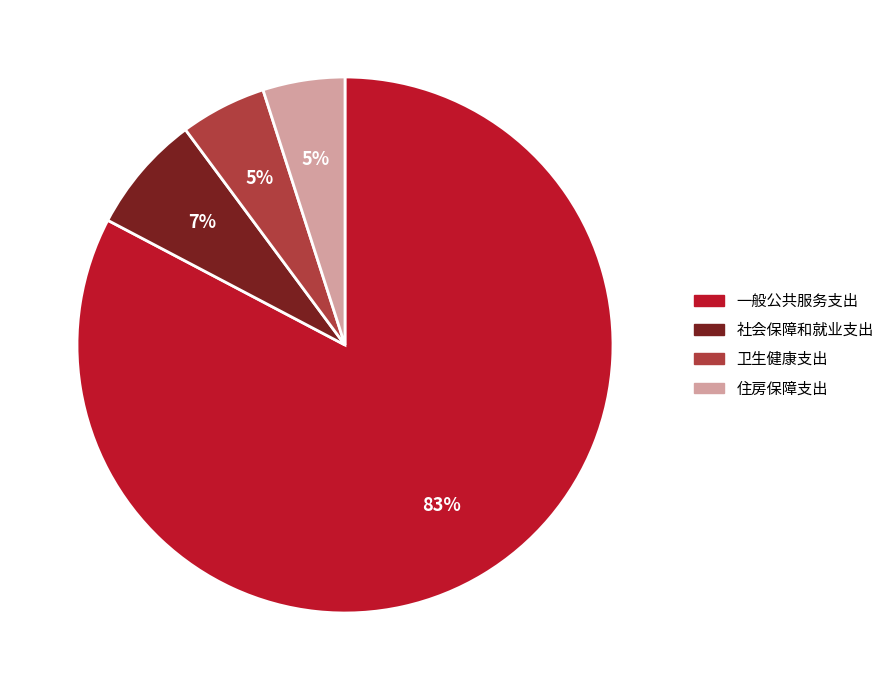

What percentage is the 一般公共服务支出 slice, to the nearest percent?

83%